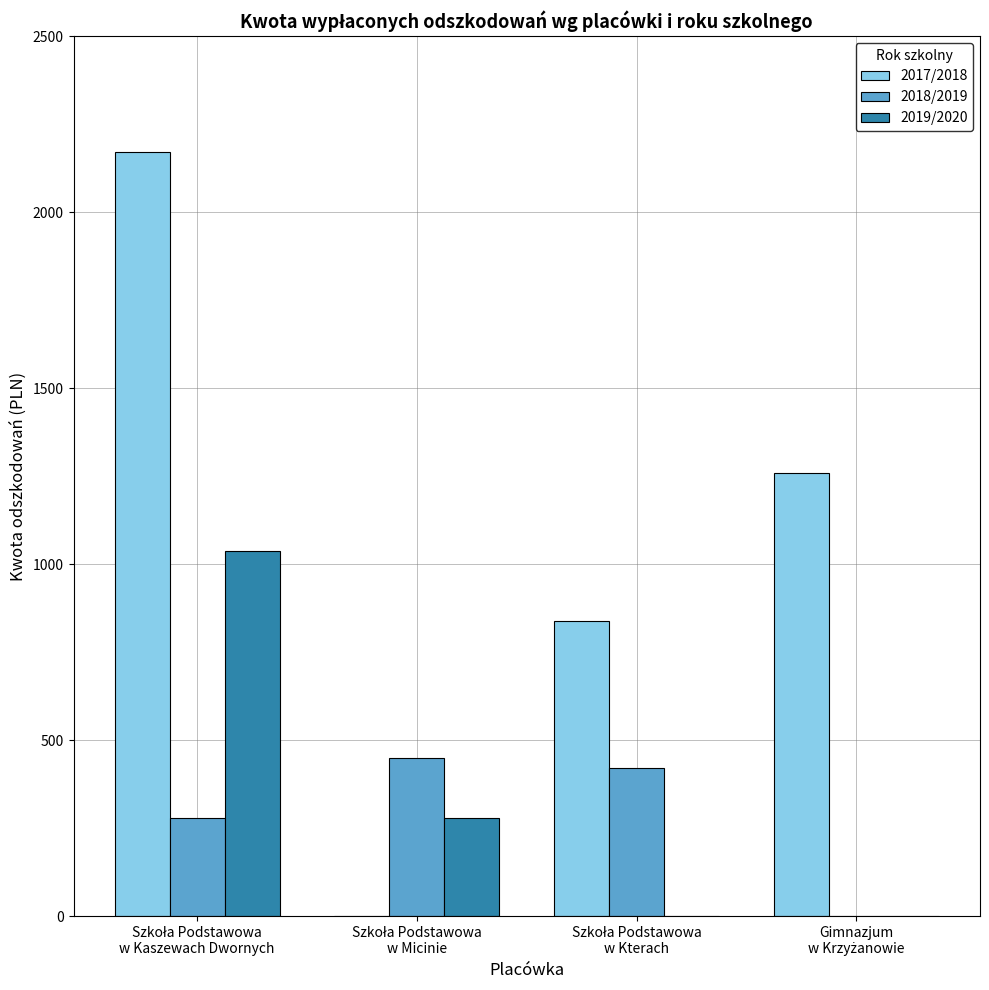

What is the sum of all 2017/2018 values?

4269.2